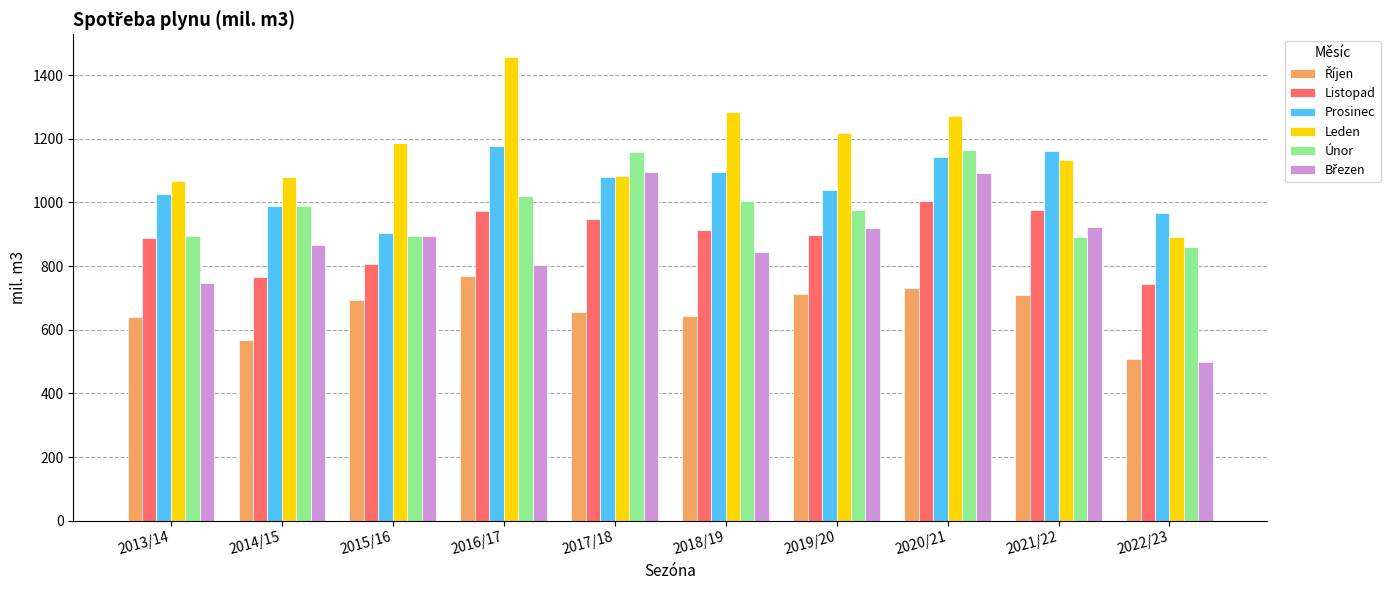

What is the difference between the highest and lowest values at 2019/20?

504.8